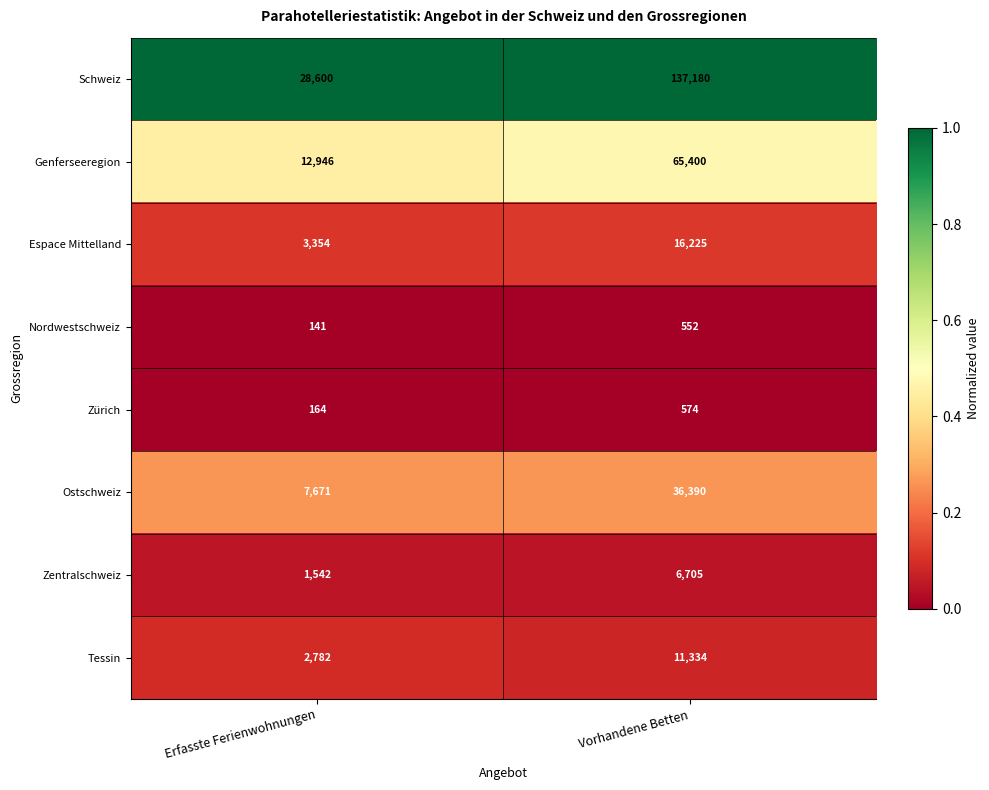

The Genferseeregion series shows 35363 at Vorhandene Betten. True or false?

False